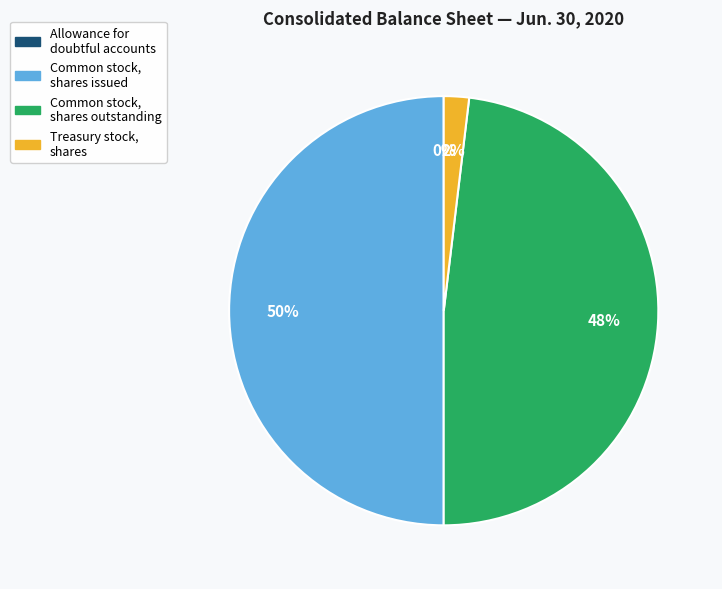

Does Treasury stock, shares represent more than half of the total?

No